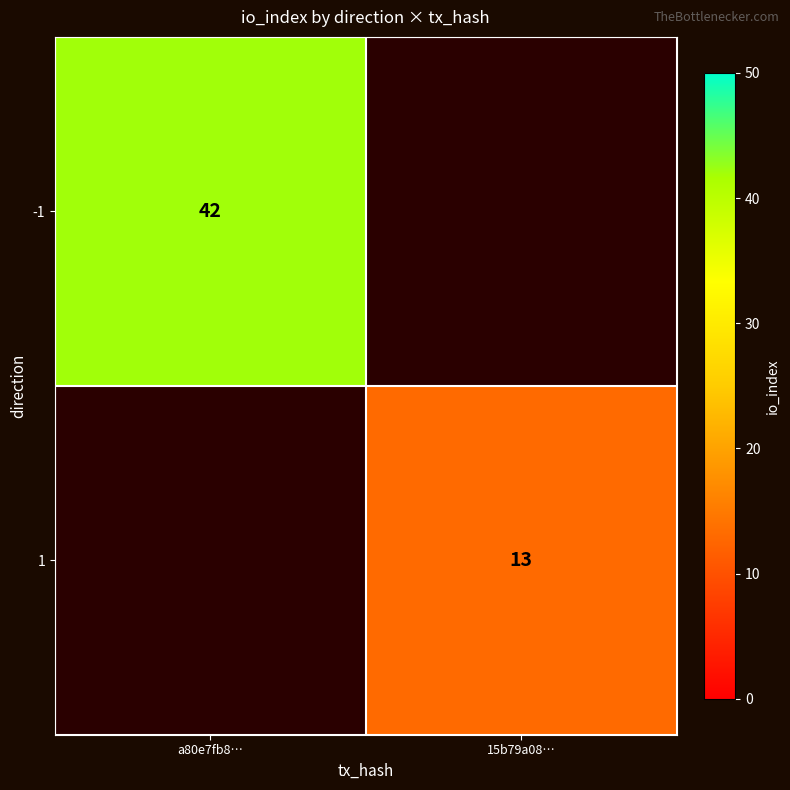

Is the value of -1 at a80e7fb8… greater than the value of 1 at 15b79a08…?

Yes